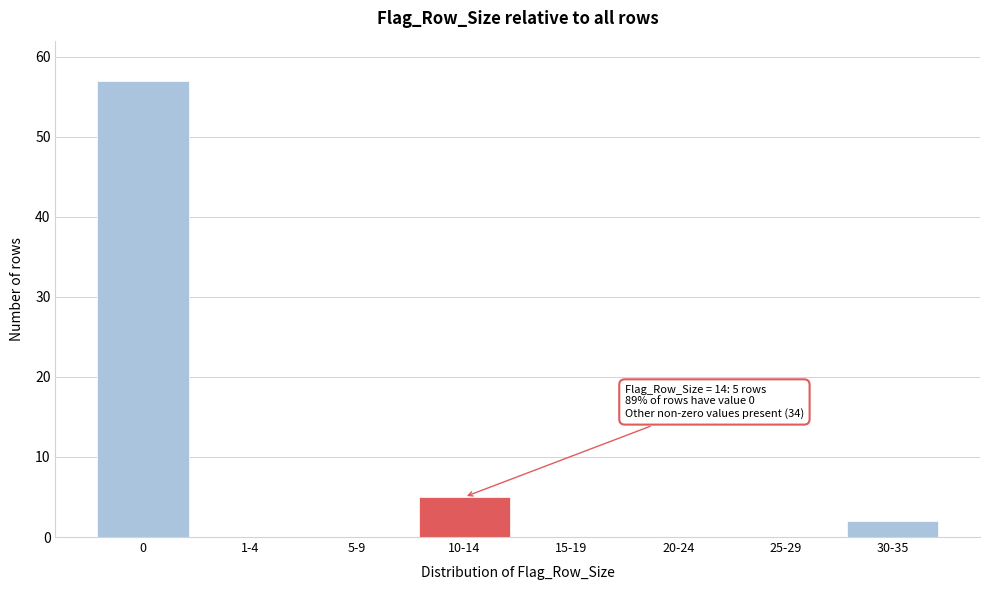

Reading left to right, transcribe all the data shown in this chart.

0=57	1-4=0	5-9=0	10-14=5	15-19=0	20-24=0	25-29=0	30-35=2